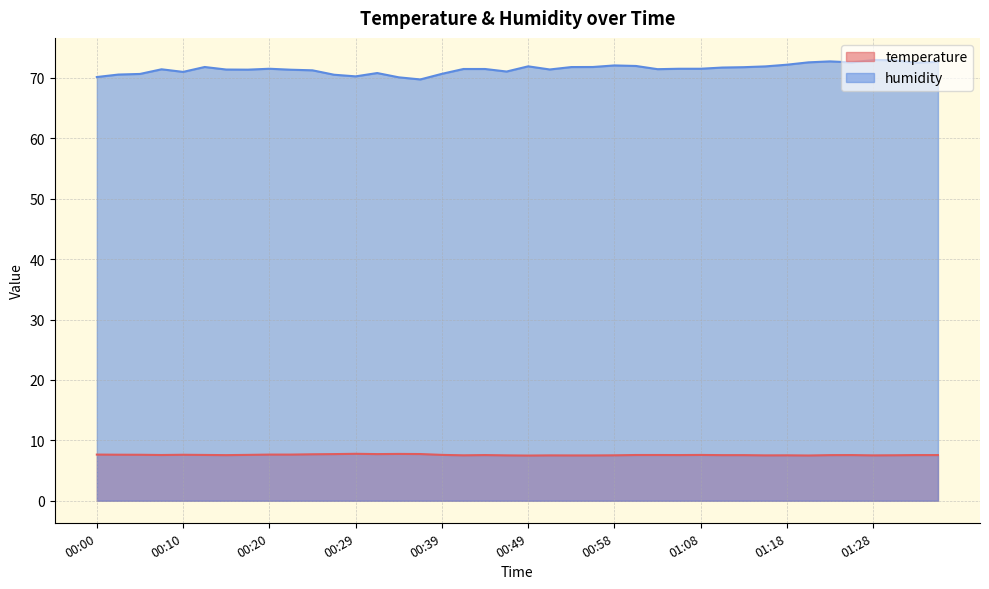

Rank the series at 00:49 from highest to lowest value.

humidity, temperature